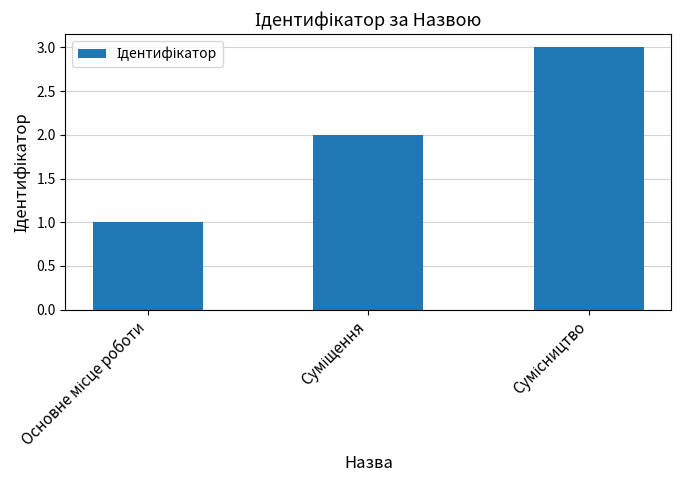

How many values are below 2?

1